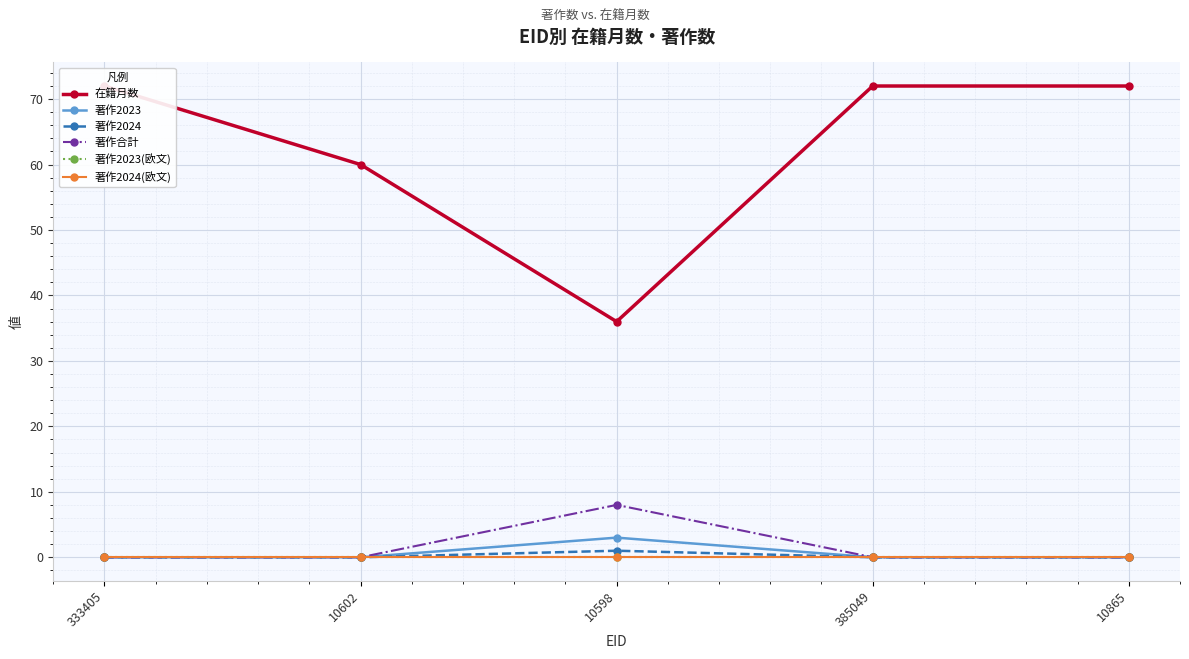

What position from the left is 385049?

4